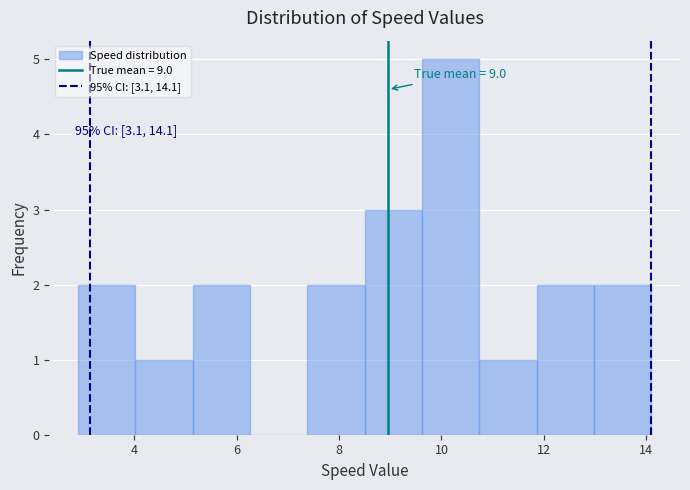

Which range on the x-axis has the tallest bar?

9.62 to 10.74